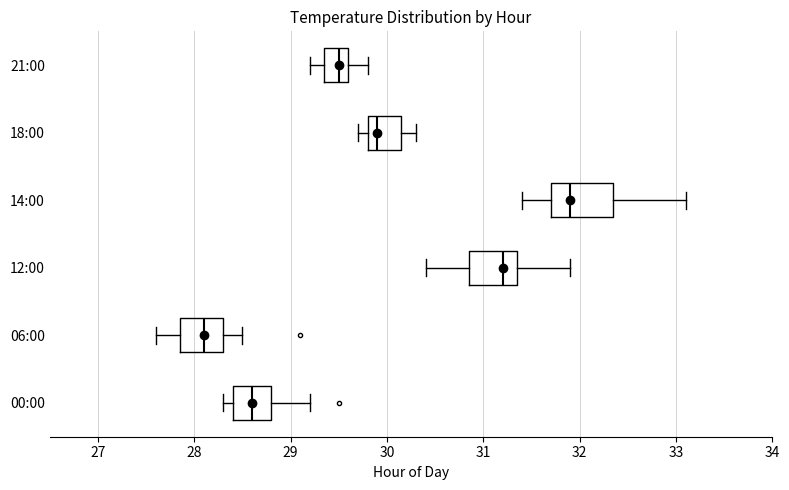

Reading bottom to top, read every box against the x-axis: the position of its median line, the range the box covers, and the ends of its whiskers. The values are not printed on the chart, so give them approximately, as read against the axis.

00:00: median 28.6, box 28.4 to 28.8, whiskers 28.3 to 29.2
06:00: median 28.1, box 27.9 to 28.3, whiskers 27.6 to 28.5
12:00: median 31.2, box 30.9 to 31.4, whiskers 30.4 to 31.9
14:00: median 31.9, box 31.7 to 32.4, whiskers 31.4 to 33.1
18:00: median 29.9, box 29.8 to 30.2, whiskers 29.7 to 30.3
21:00: median 29.5, box 29.4 to 29.6, whiskers 29.2 to 29.8